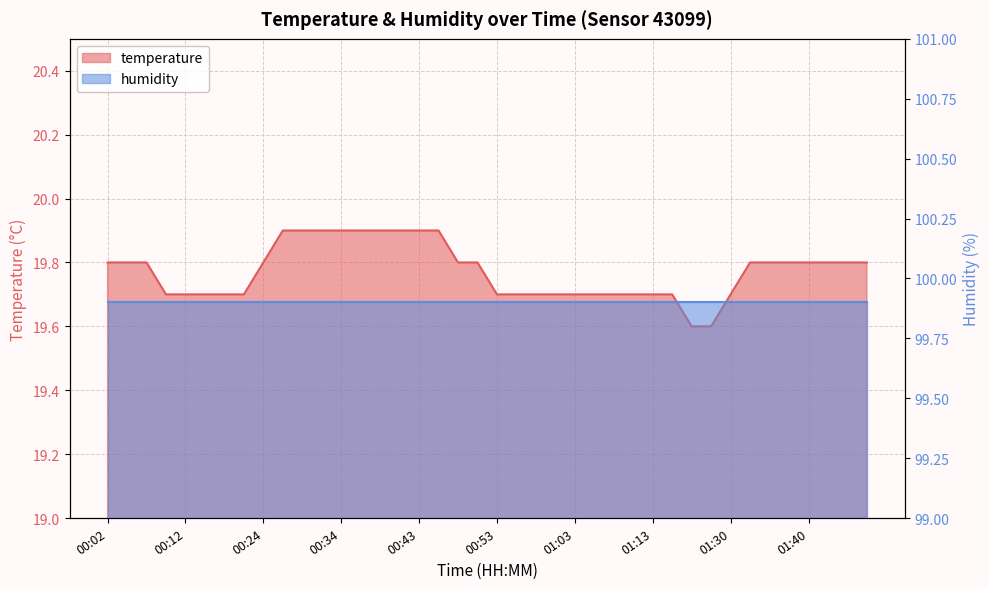

What is the label of the 20th point from the left?

00:51